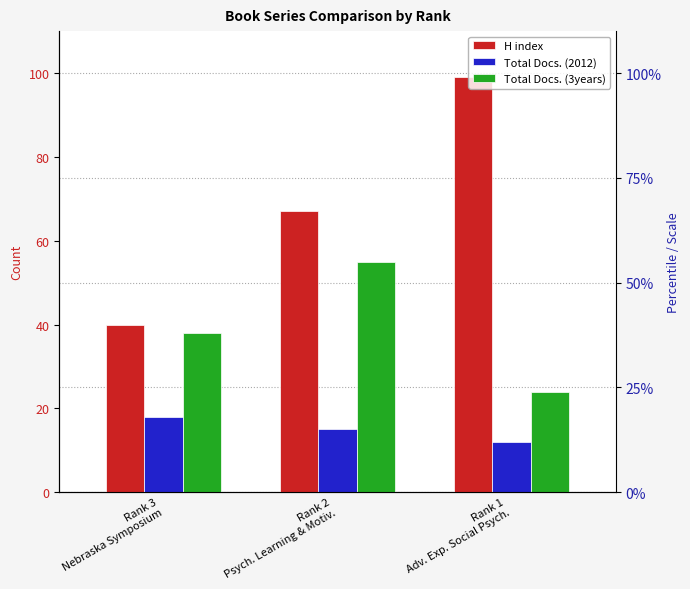

What is the sum of all Total Docs. (3years) values?

117